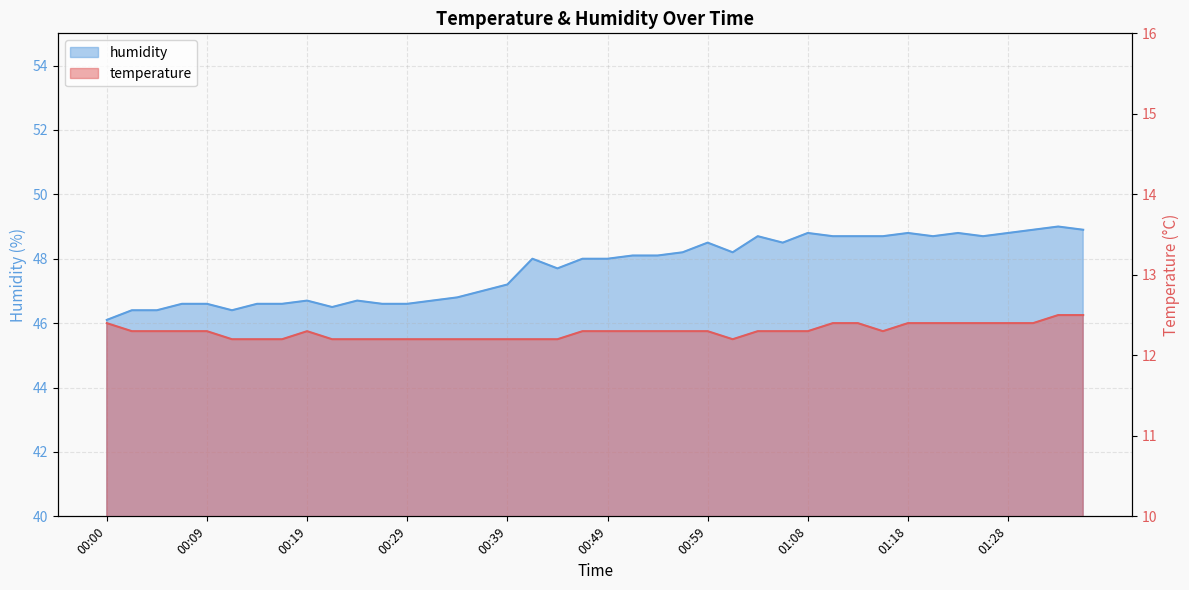

At which category does humidity reach its first local peak?

00:19